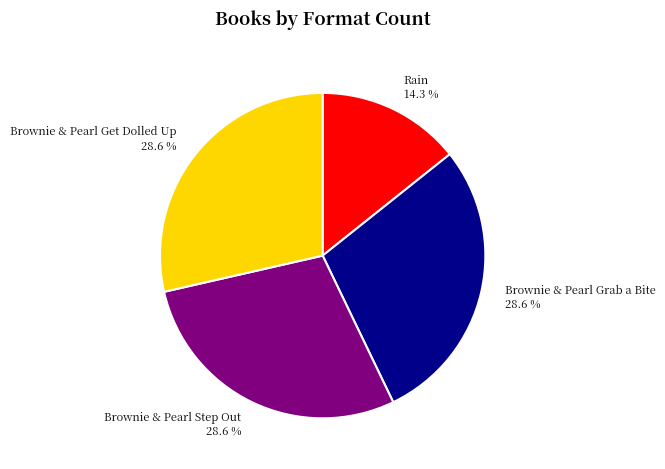

To the nearest percent, what is the combined percentage of Brownie & Pearl Step Out and Brownie & Pearl Get Dolled Up?

57%